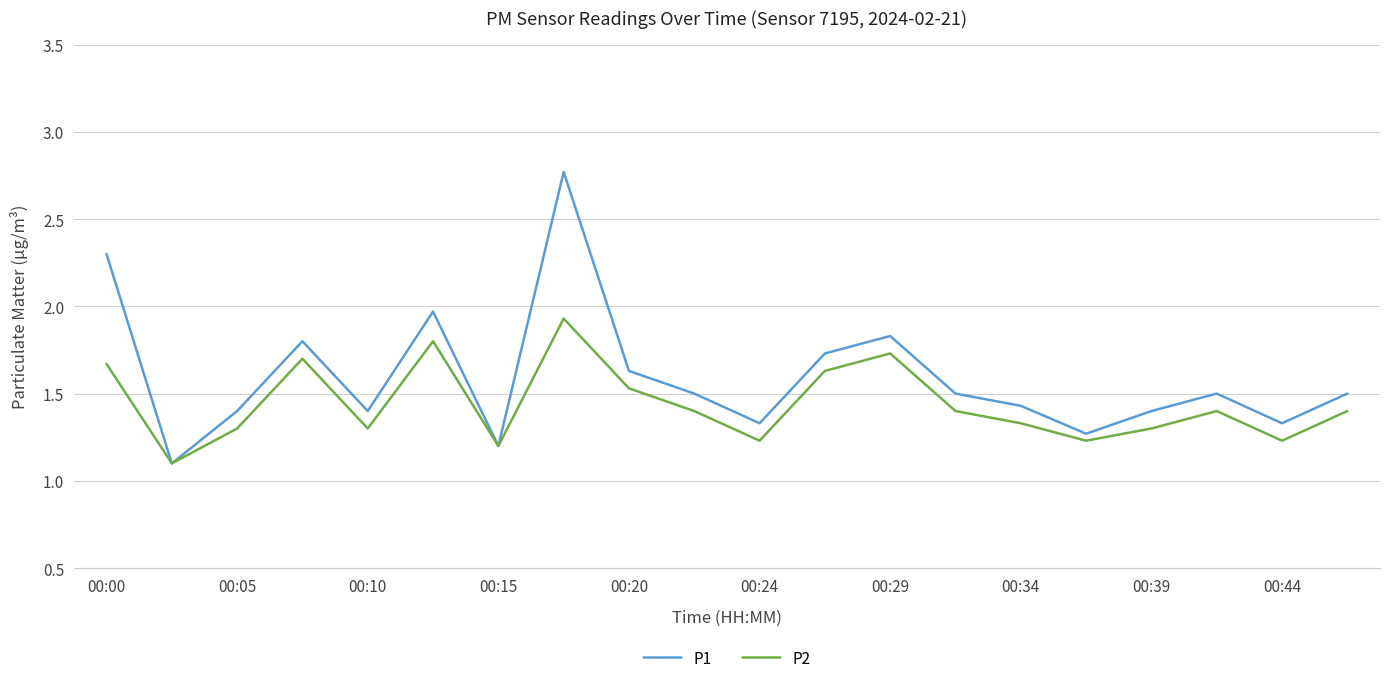

Which series has the largest total across all categories?

P1